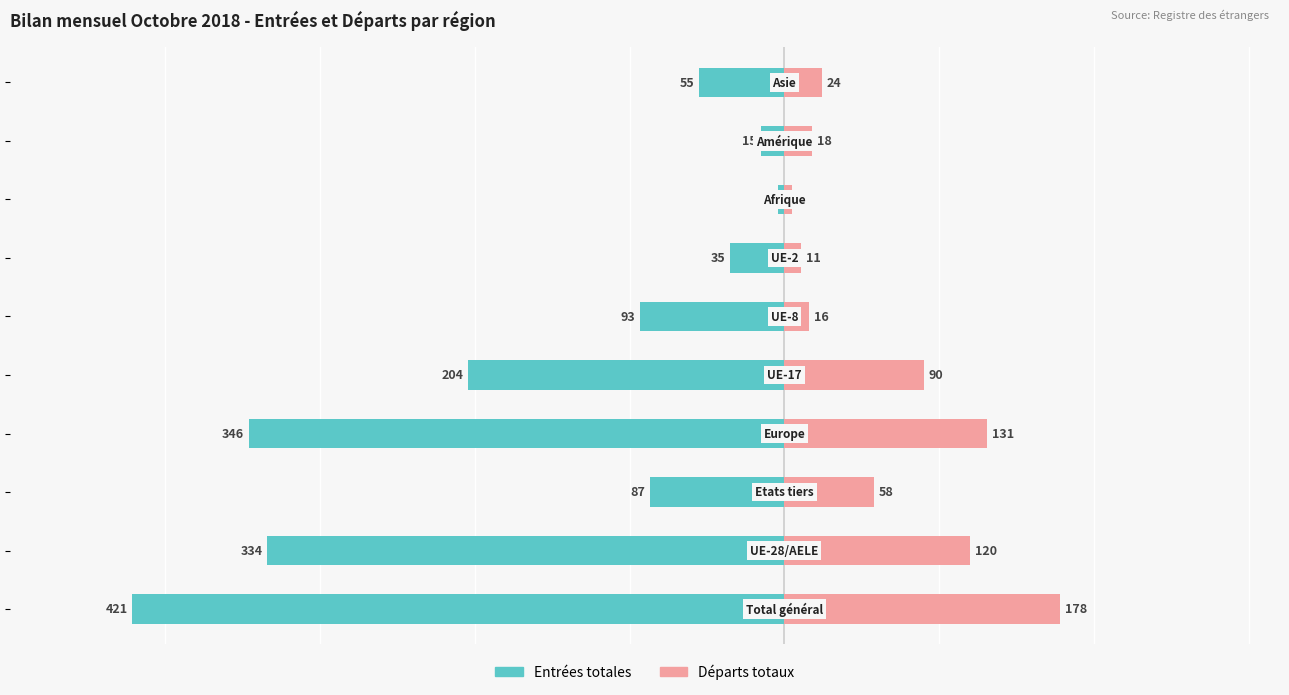

What are all the series names shown in the legend?

Entrées totales, Départs totaux